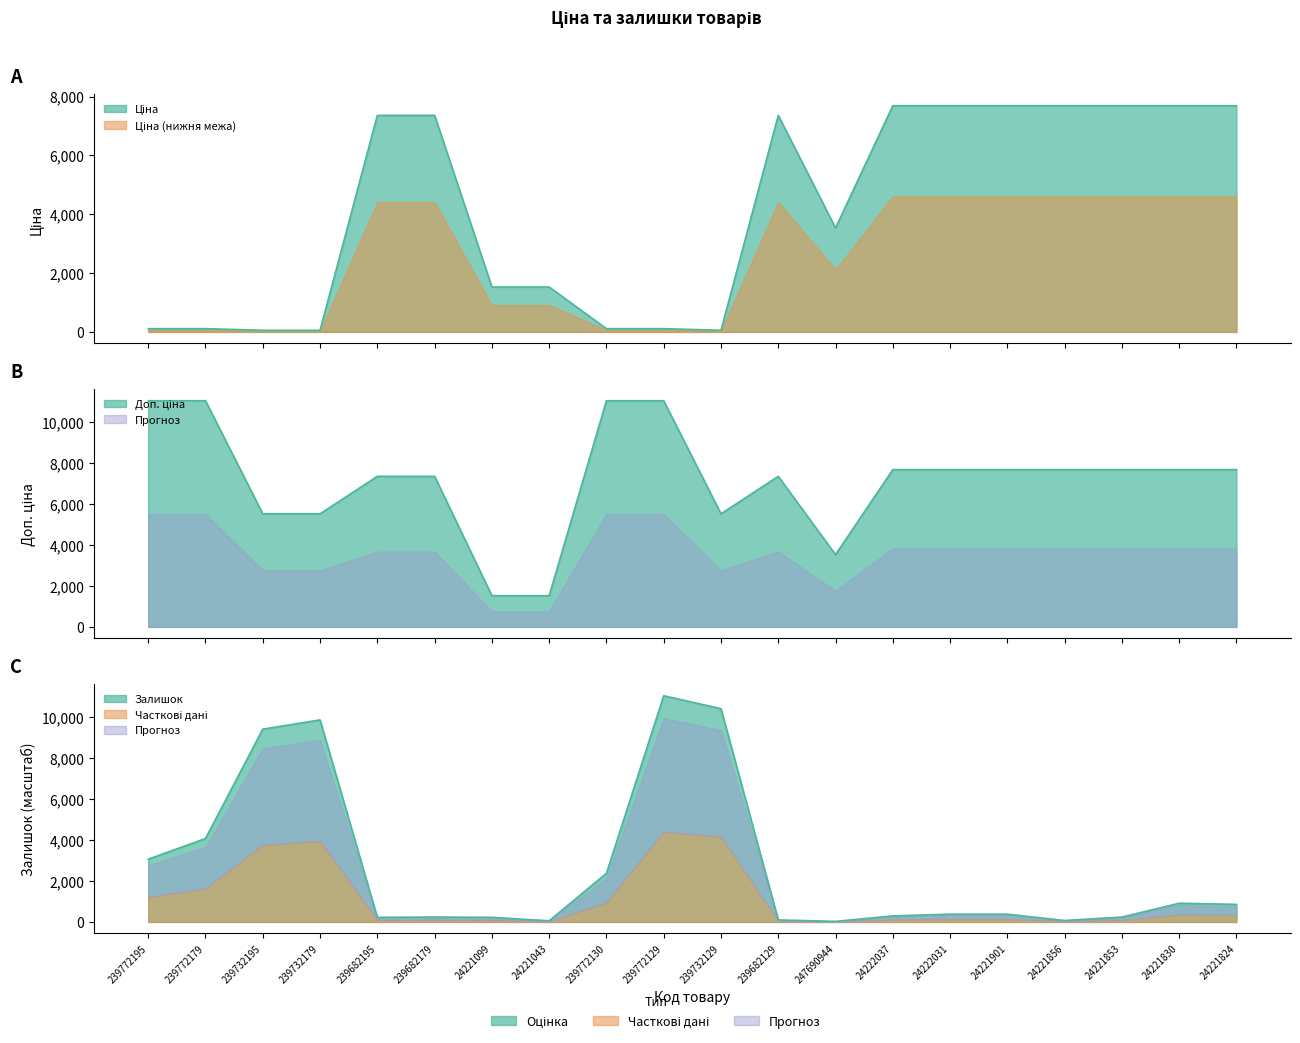

At how many categories does at least one series exceed 9897?

5